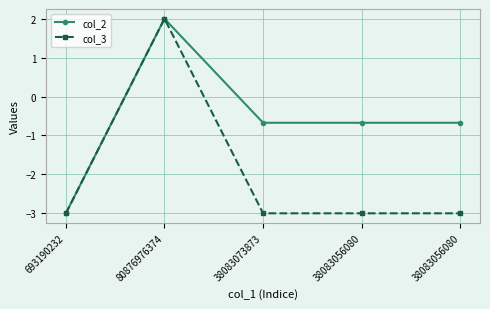

How many distinct data groups are displayed?

2